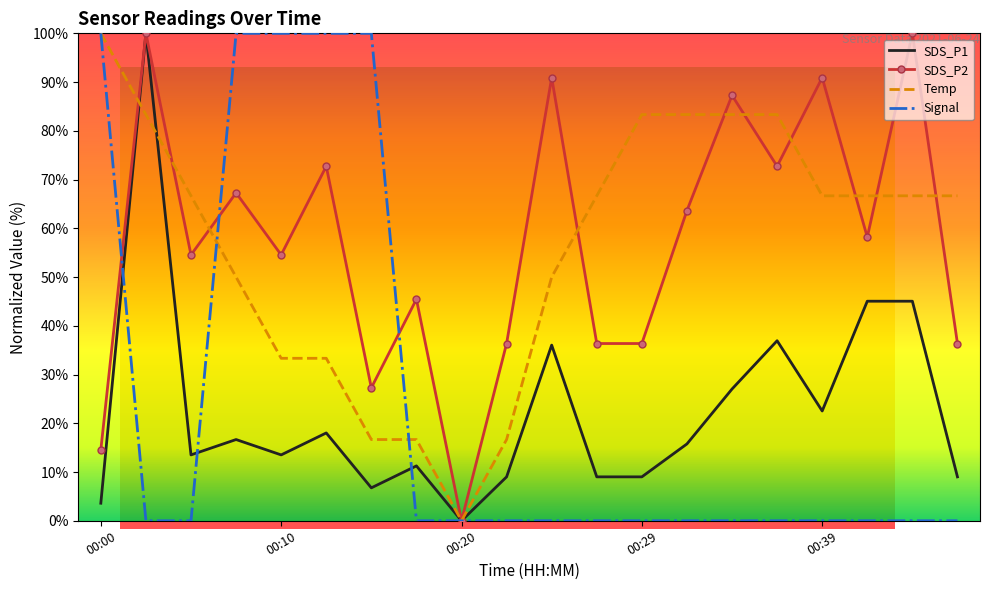

True or false: Signal and SDS_P2 intersect in this chart.

True